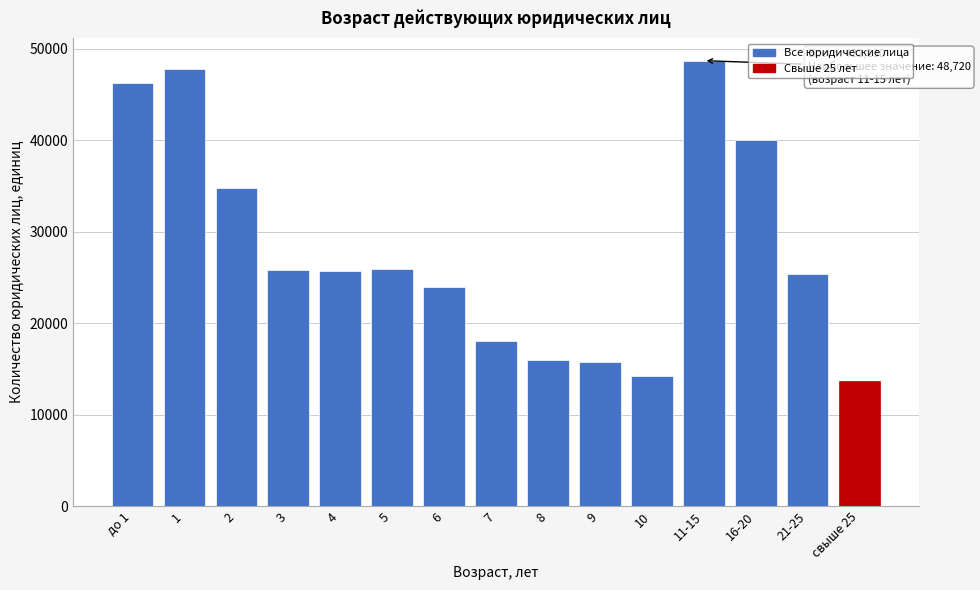

What is the difference between the maximum and minimum values?

35013